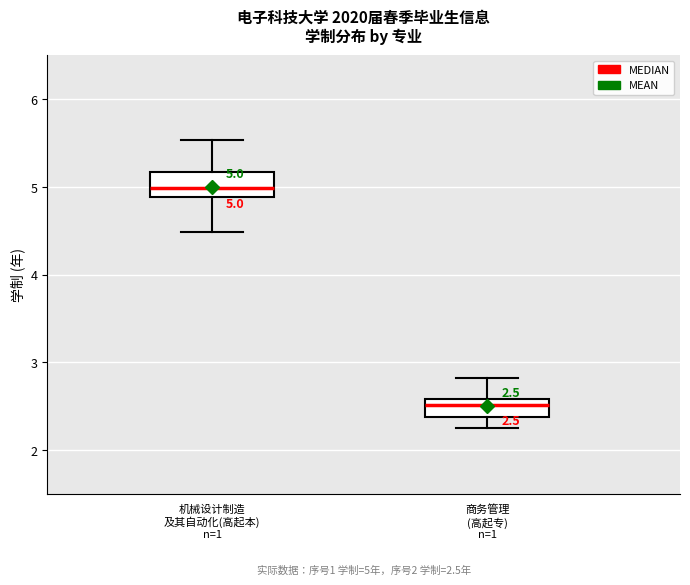

Which box's median line is the lowest?

商务管理 (高起专) n=1